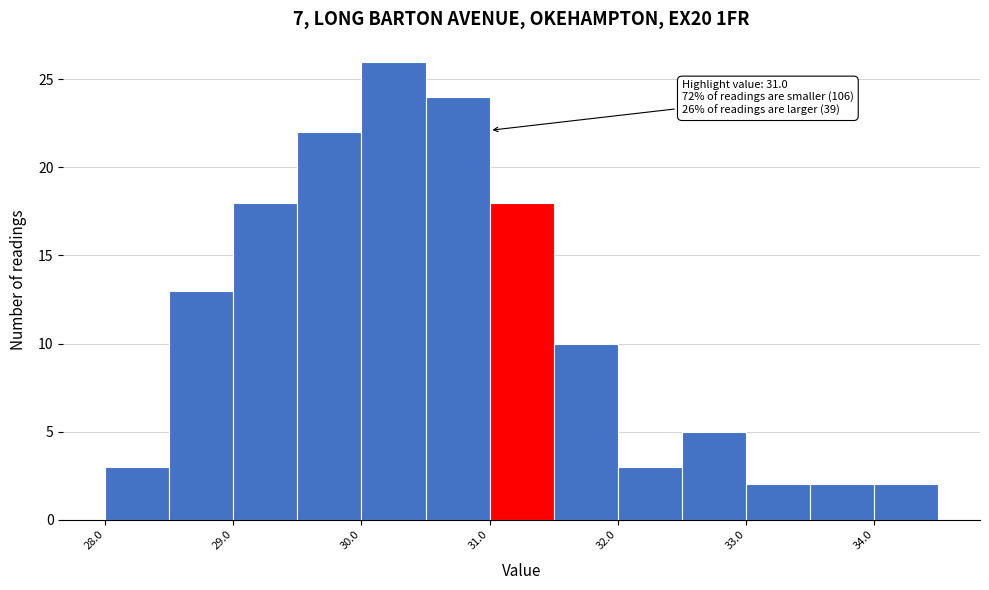

Which range on the x-axis has the tallest bar?

30.0 to 30.5